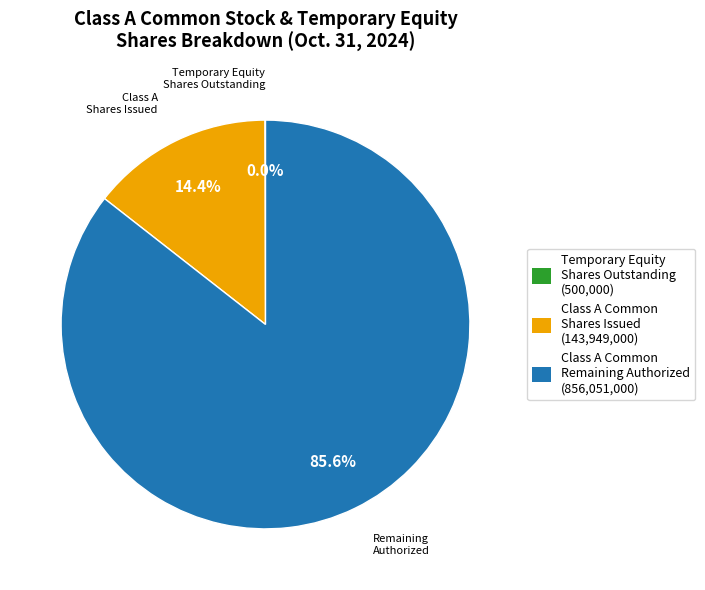

Is there any slice that represents more than half of the pie?

Yes